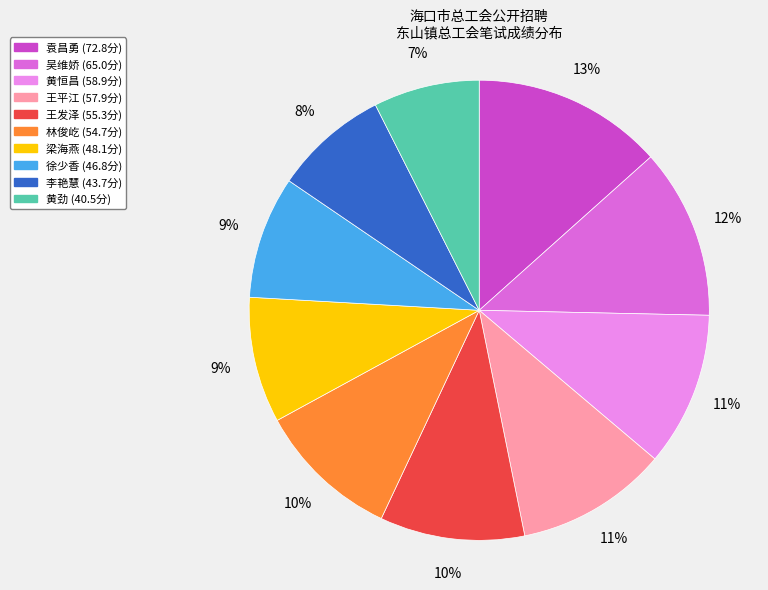

Combined, do 吴维娇 and 王平江 account for over 50%?

No